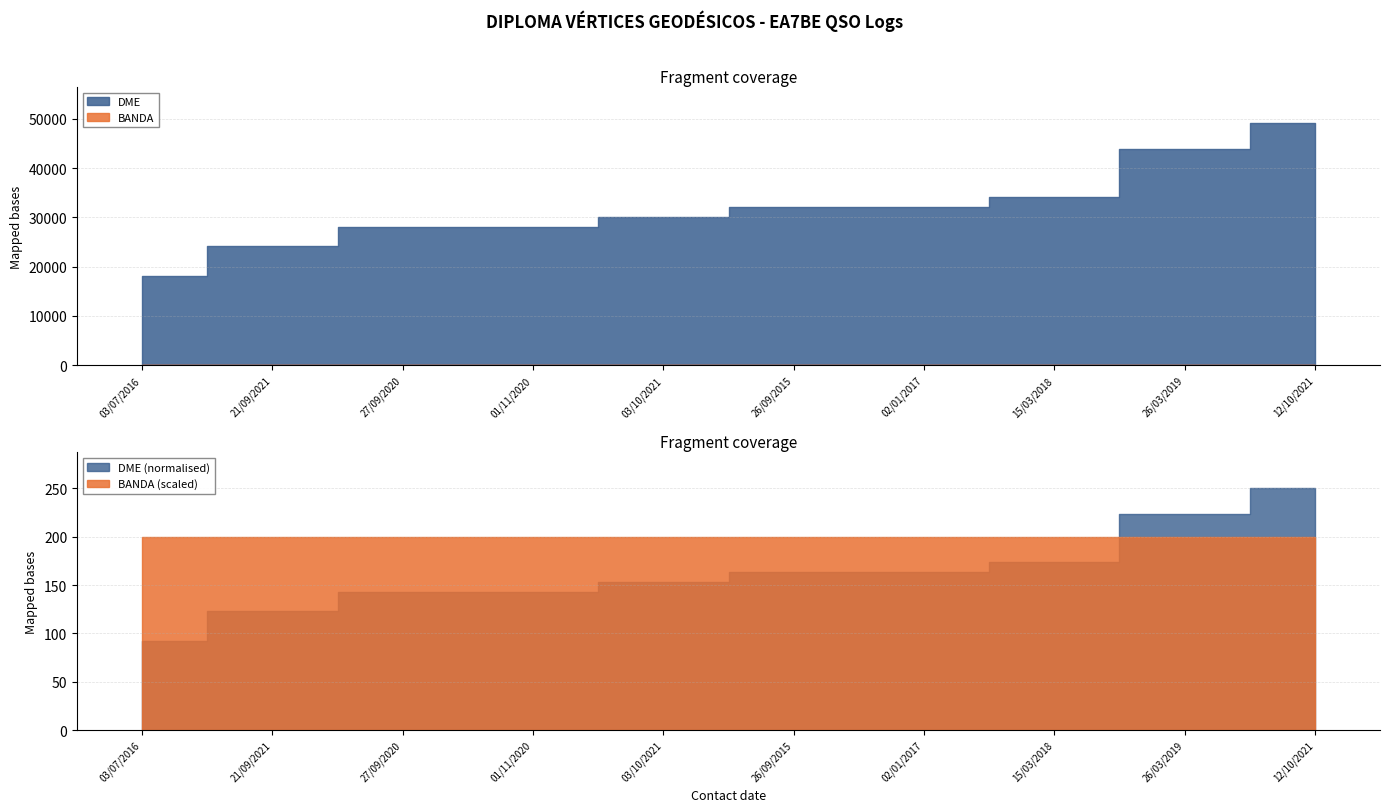

The BANDA series shows 40 at 15/03/2018. True or false?

True